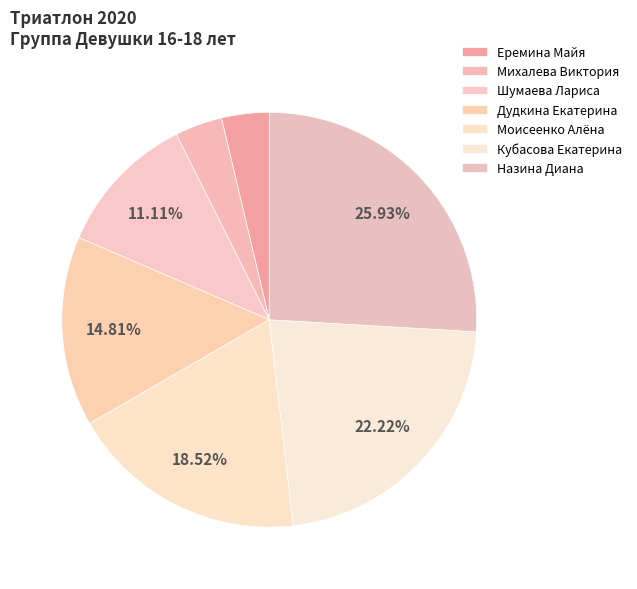

What percentage do Михалева Виктория and Шумаева Лариса together represent?

14.8%